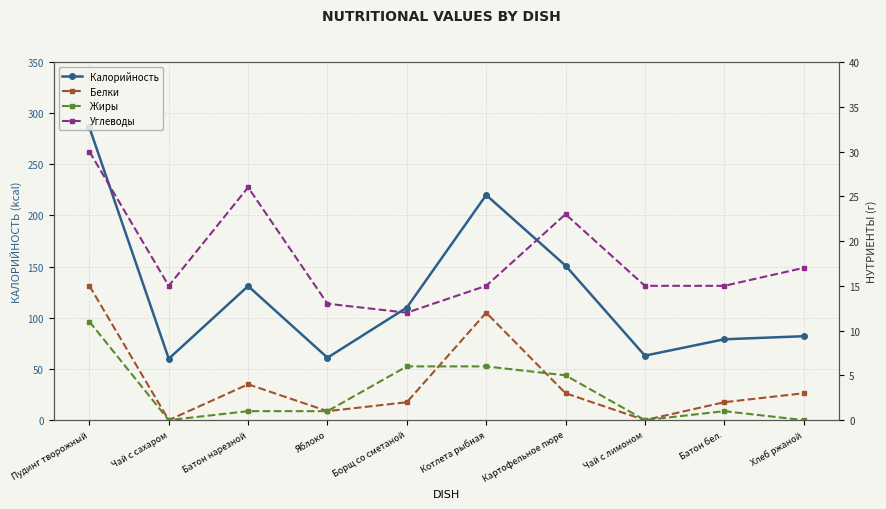

Rank the categories by Белки value from lowest to highest.

Чай с сахаром, Чай с лимоном, Яблоко, Борщ со сметаной, Батон бел., Картофельное пюре, Хлеб ржаной, Батон нарезной, Котлета рыбная, Пудинг творожный